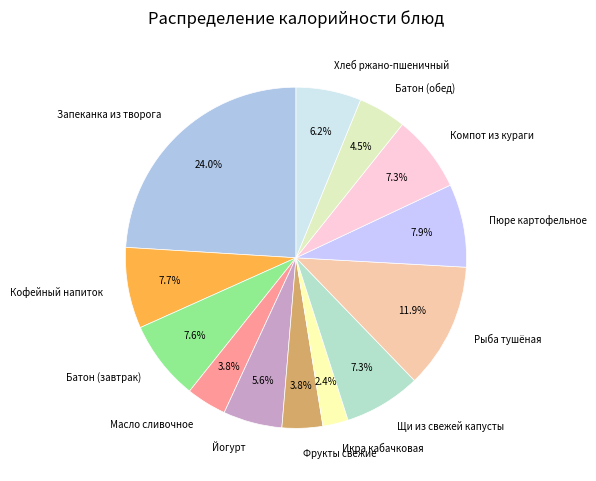

What percentage is NOT represented by Щи из свежей капусты?

92.7%